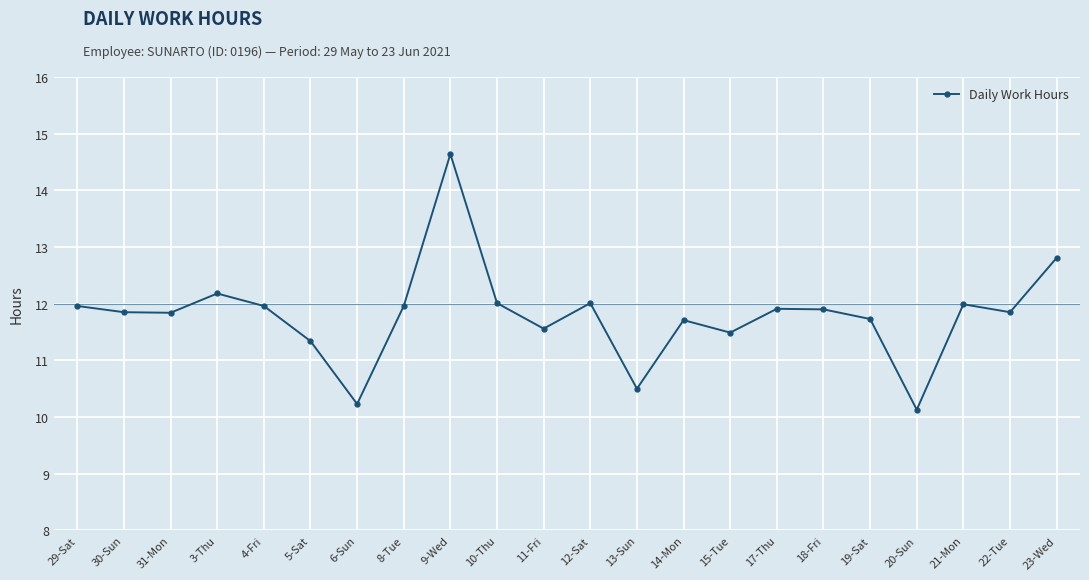

How many data points are less than 11?

3